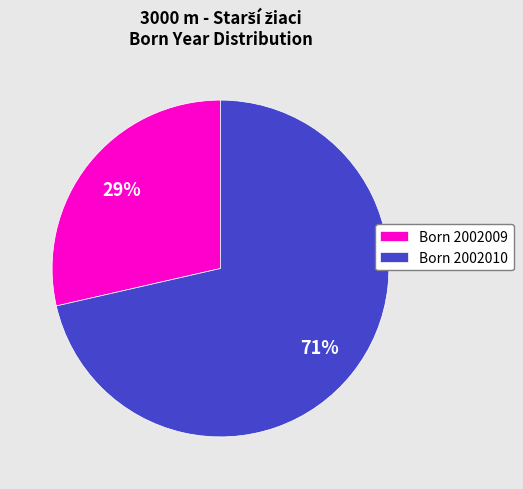

How many slices are in this pie chart?

2